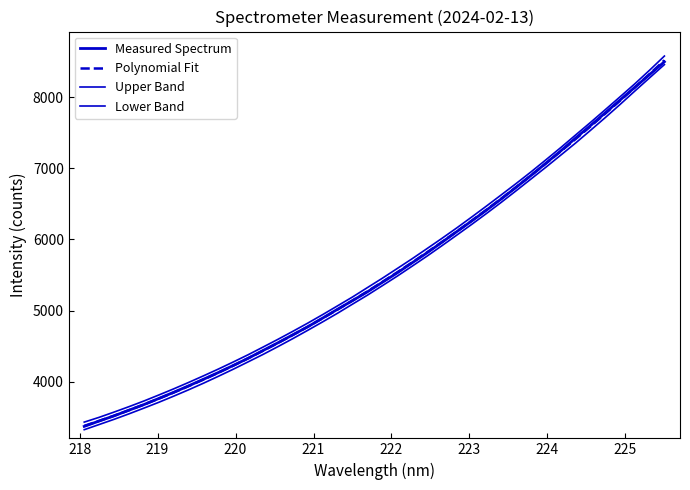

Reading left to right, transcribe all the data shown in this chart.

Measured Spectrum: 3369.5	3445.2	3517.7	3597.6	3676.2	3762.3	3848.9	3939.6	4032.8	4127.4	4226.8	4328.3	4437.7	4546.1	4658.7	4770.9	4893.5	5017.6	5138.7	5262.0	5395.6	5528.7	5670.0	5810.6	5958.4	6108.6	6258.1	6411.8	6569.9	6734.3	6900.6	7072.4	7245.5	7426.6	7600.0	7780.0	7960.0	8140.0	8320.0	8500.0
Polynomial Fit: 3376.3	3446.4	3519.8	3596.4	3676.4	3759.7	3846.2	3936.0	4029.1	4125.4	4225.0	4327.9	4434.1	4543.5	4656.2	4772.1	4891.3	5013.7	5139.4	5268.3	5400.6	5536.0	5674.7	5816.6	5961.8	6110.1	6261.8	6416.6	6574.7	6736.0	6900.5	7068.3	7239.2	7413.4	7588.7	7768.6	7951.7	8138.1	8327.6	8520.3
Upper Band: 3429.7	3497.0	3570.8	3647.0	3726.5	3811.0	3897.6	3987.8	4080.9	4176.4	4275.9	4378.1	4485.9	4594.8	4707.4	4822.7	4942.4	5065.6	5189.8	5321.5	5453.1	5589.7	5727.0	5869.6	6013.4	6160.9	6313.6	6469.1	6627.2	6786.8	6950.6	7120.3	7292.4	7470.0	7644.3	7824.3	8005.9	8189.0	8381.4	8580.5
Lower Band: 3322.9	3395.8	3468.7	3545.9	3626.3	3708.3	3794.8	3884.2	3977.2	4074.4	4174.2	4277.8	4382.3	4492.2	4604.9	4721.5	4840.2	4961.8	5089.1	5215.1	5348.1	5482.4	5622.4	5763.6	5910.1	6059.3	6210.0	6364.2	6522.3	6685.2	6850.5	7016.2	7186.1	7356.8	7533.0	7712.9	7897.6	8087.1	8273.8	8460.2